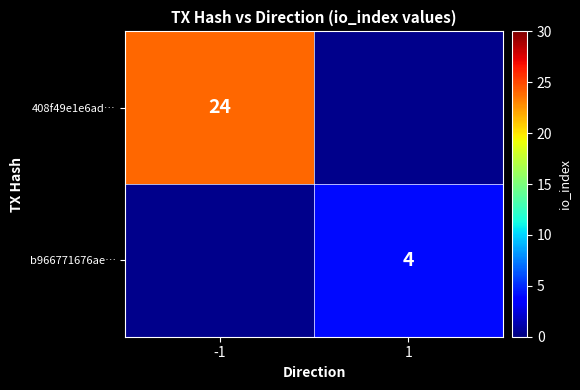

The value of 408f49e1e6ad… at -1 is 35.8. True or false?

False